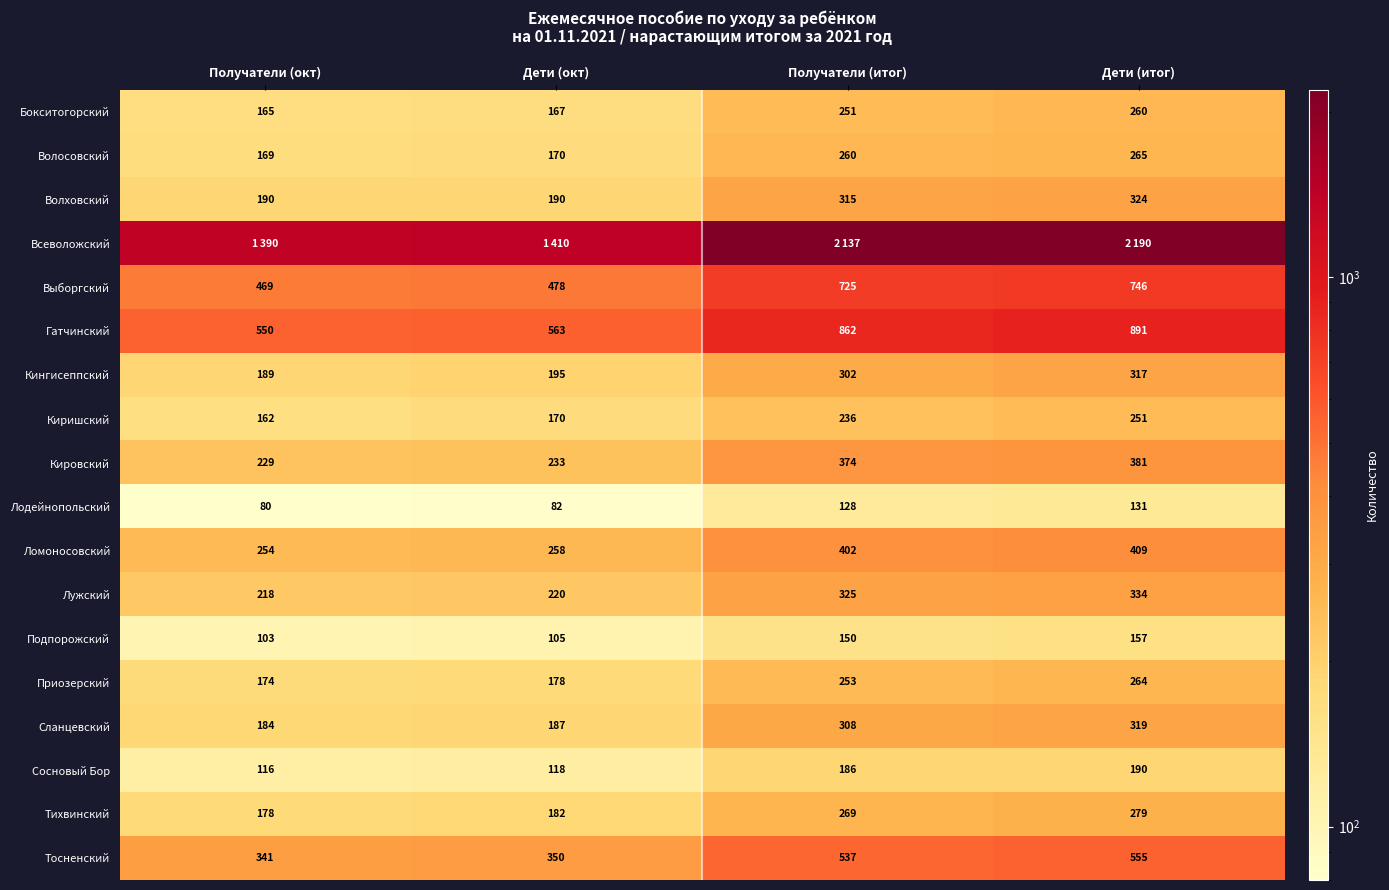

What is the sum of the Гатчинский values at Получатели (итог) and Дети (итог)?

1753